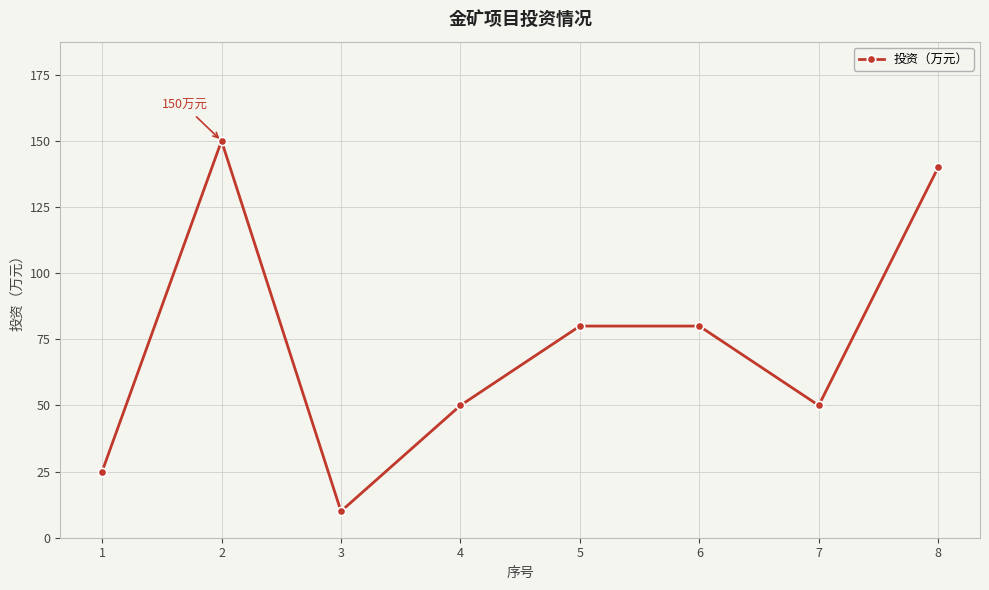

How many lines are shown in the chart?

1